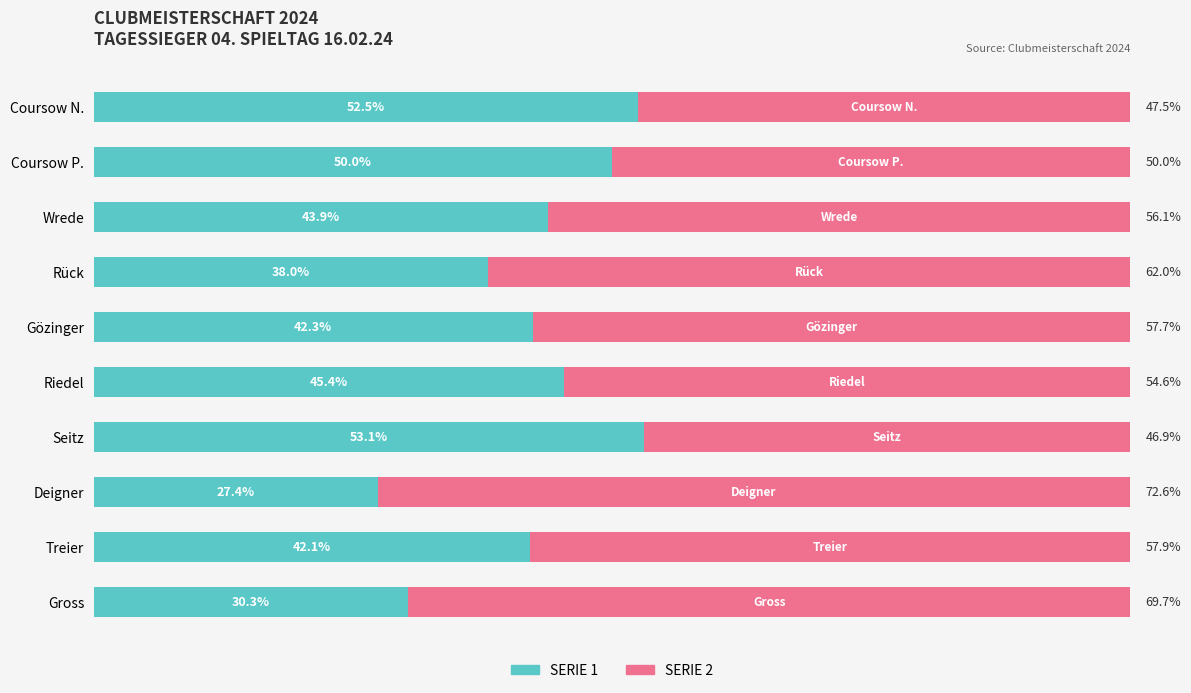

Rank the categories by SERIE 1 value from highest to lowest.

Seitz, Coursow N., Coursow P., Riedel, Wrede, Gözinger, Treier, Rück, Gross, Deigner